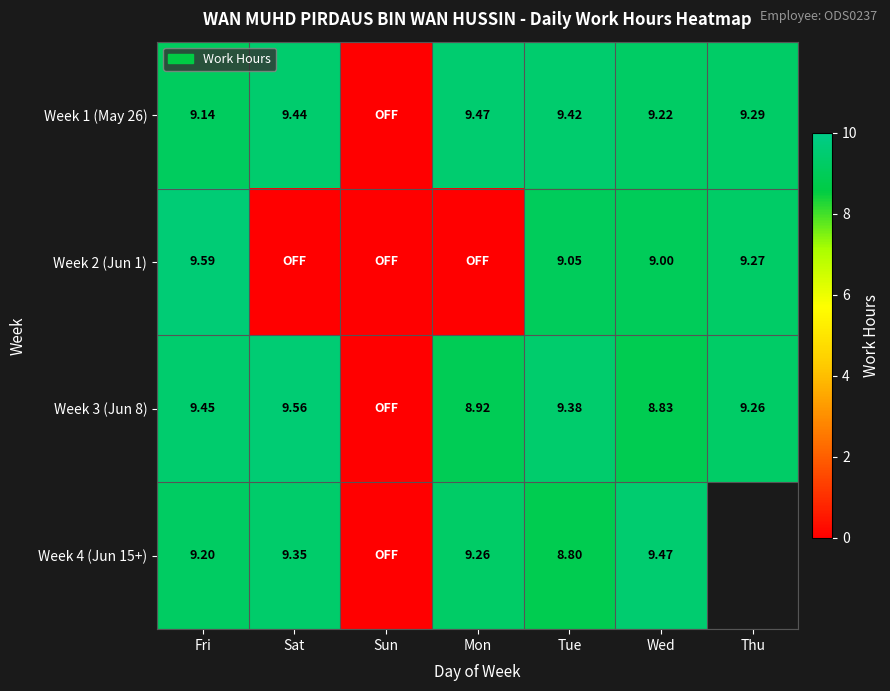

Is the value of Week 4 (Jun 15+) at Wed greater than the value of Week 1 (May 26) at Sat?

Yes